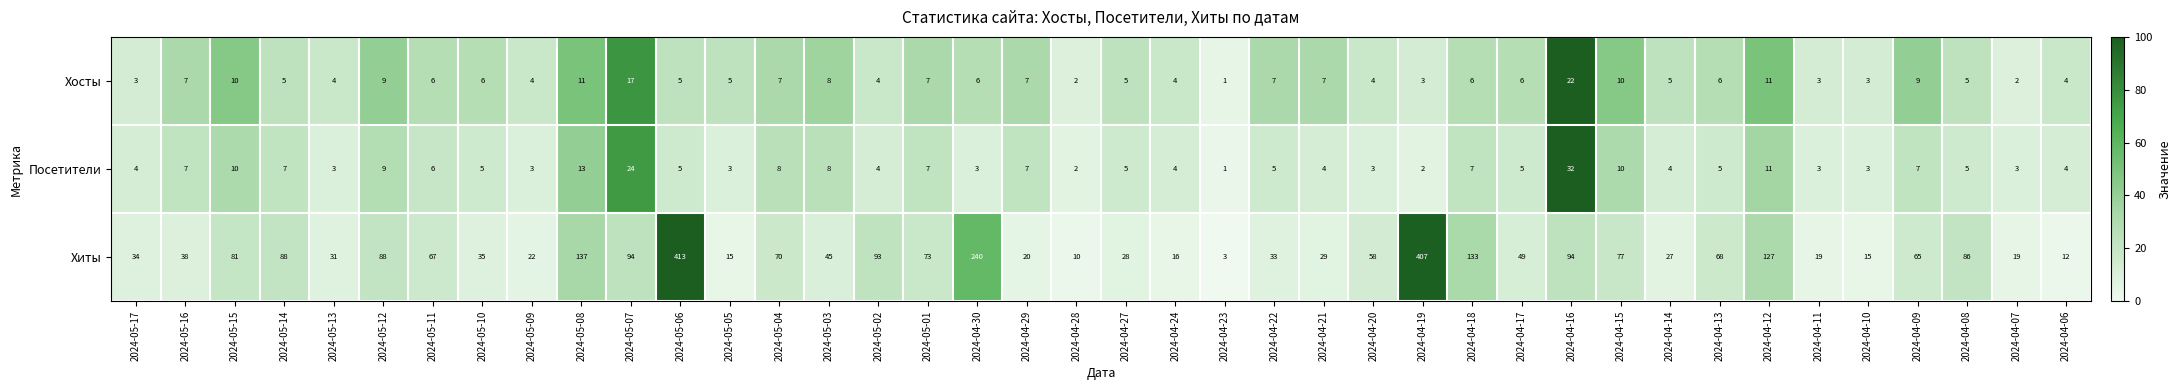

True or false: Посетители has a value of 3 at 2024-05-09.

True